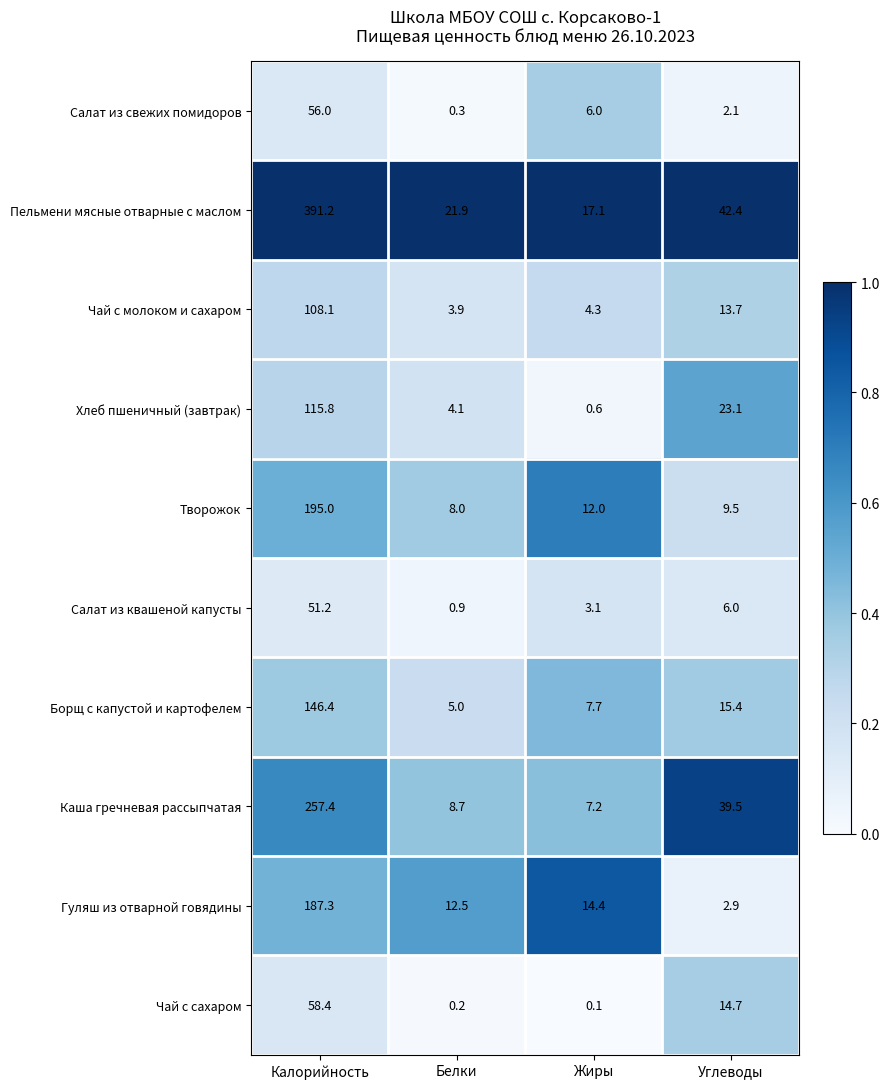

What is the sum of the Салат из свежих помидоров values at Белки and Углеводы?

2.4